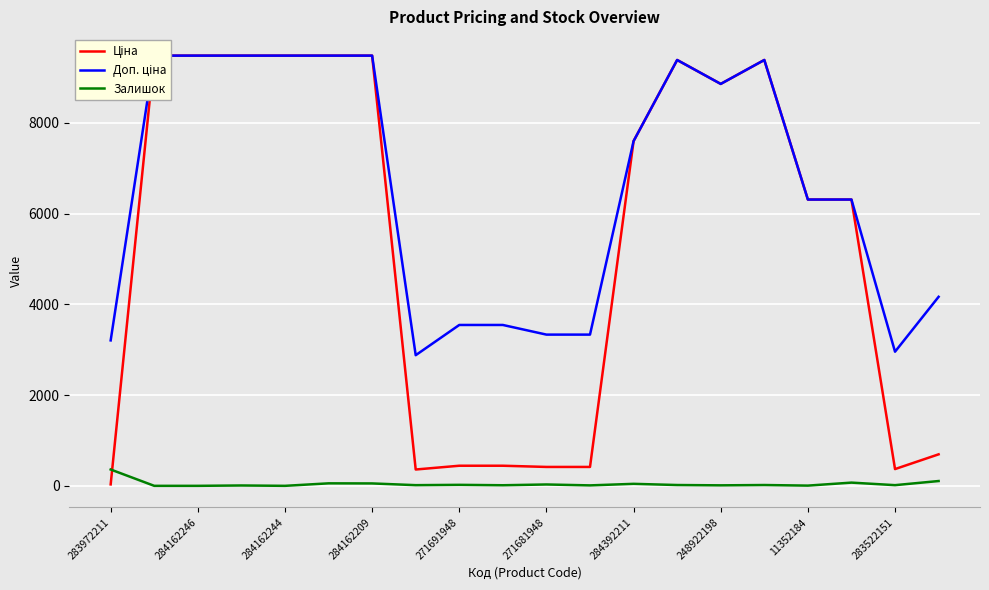

Count the number of categories in the chart.

20